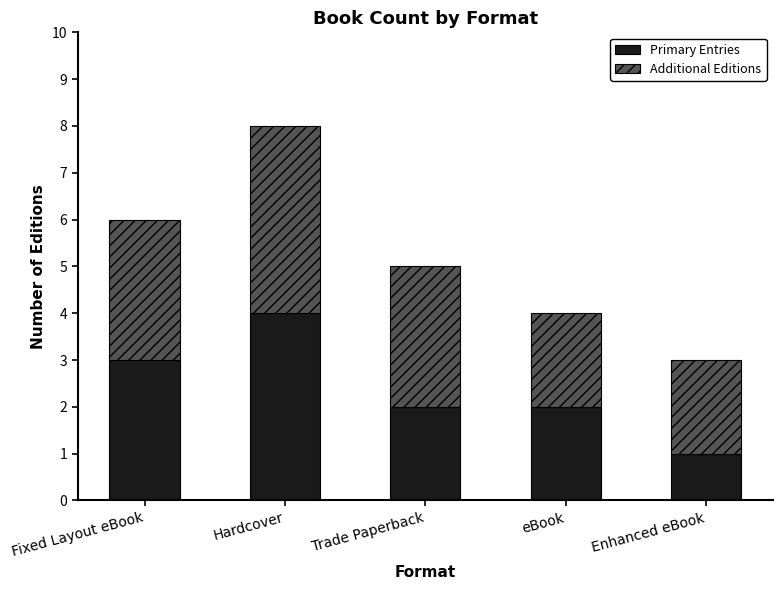

What is the difference between the second highest and second lowest values in the Primary Entries series?

1